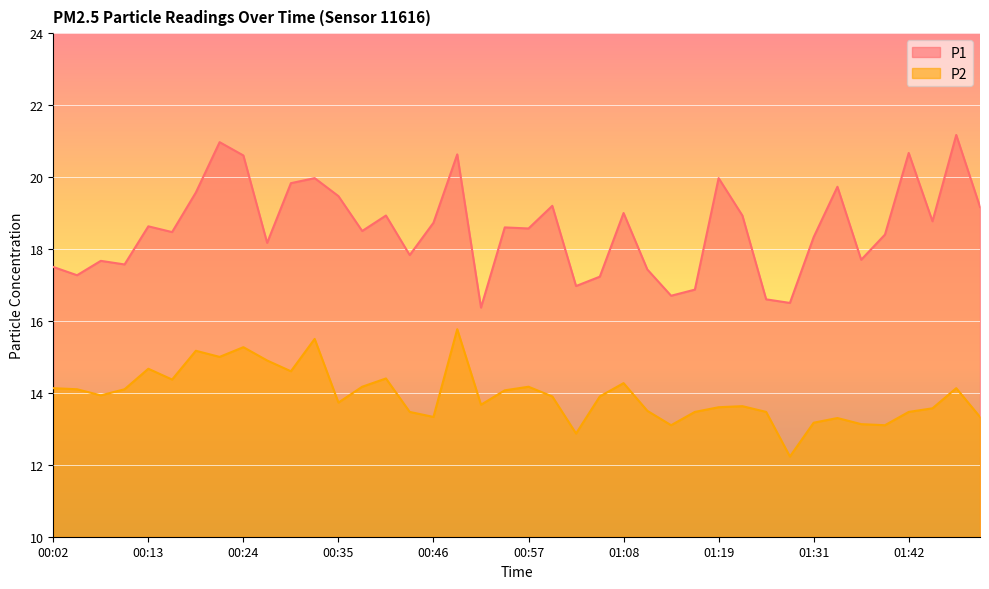

Reading left to right, what are all the values shown in this chart?

P1: 00:02=17.5	00:04=17.3	00:07=17.7	00:10=17.6	00:13=18.6	00:16=18.5	00:18=19.6	00:21=21.0	00:24=20.6	00:27=18.2	00:29=19.8	00:32=20.0	00:35=19.5	00:38=18.5	00:41=18.9	00:43=17.8	00:46=18.7	00:49=20.6	00:52=16.4	00:54=18.6	00:57=18.6	01:00=19.2	01:03=17.0	01:05=17.2	01:08=19.0	01:11=17.4	01:14=16.7	01:17=16.9	01:19=20.0	01:22=18.9	01:25=16.6	01:28=16.5	01:31=18.3	01:33=19.7	01:36=17.7	01:39=18.4	01:42=20.7	01:44=18.8	01:47=21.2	01:50=19.2
P2: 00:02=14.1	00:04=14.1	00:07=13.9	00:10=14.1	00:13=14.7	00:16=14.4	00:18=15.2	00:21=15.0	00:24=15.3	00:27=14.9	00:29=14.6	00:32=15.5	00:35=13.7	00:38=14.2	00:41=14.4	00:43=13.5	00:46=13.3	00:49=15.8	00:52=13.7	00:54=14.1	00:57=14.2	01:00=13.9	01:03=12.9	01:05=13.9	01:08=14.3	01:11=13.5	01:14=13.1	01:17=13.5	01:19=13.6	01:22=13.6	01:25=13.5	01:28=12.2	01:31=13.2	01:33=13.3	01:36=13.1	01:39=13.1	01:42=13.5	01:44=13.6	01:47=14.1	01:50=13.3